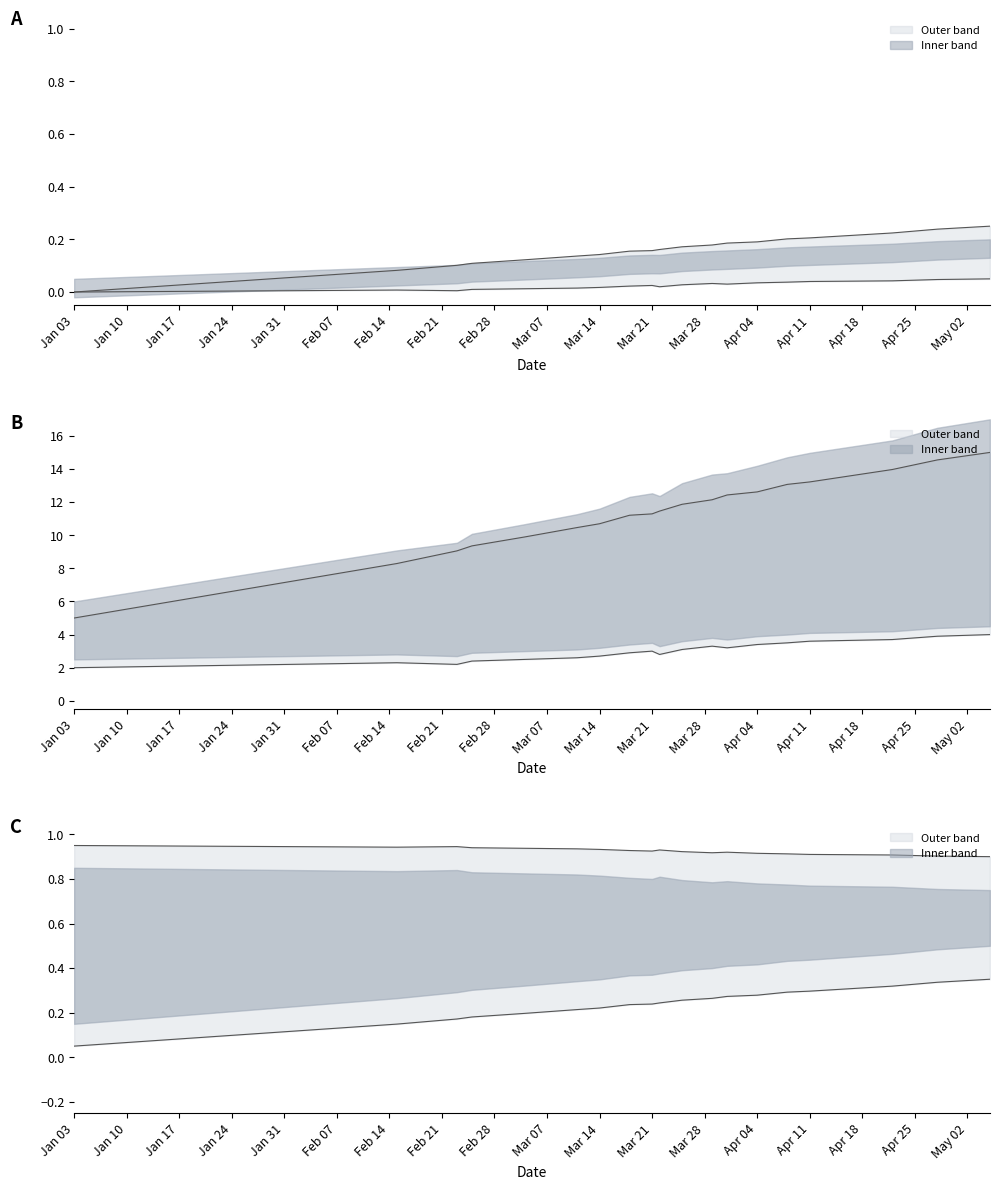

At how many categories does at least one series exceed 0?

19